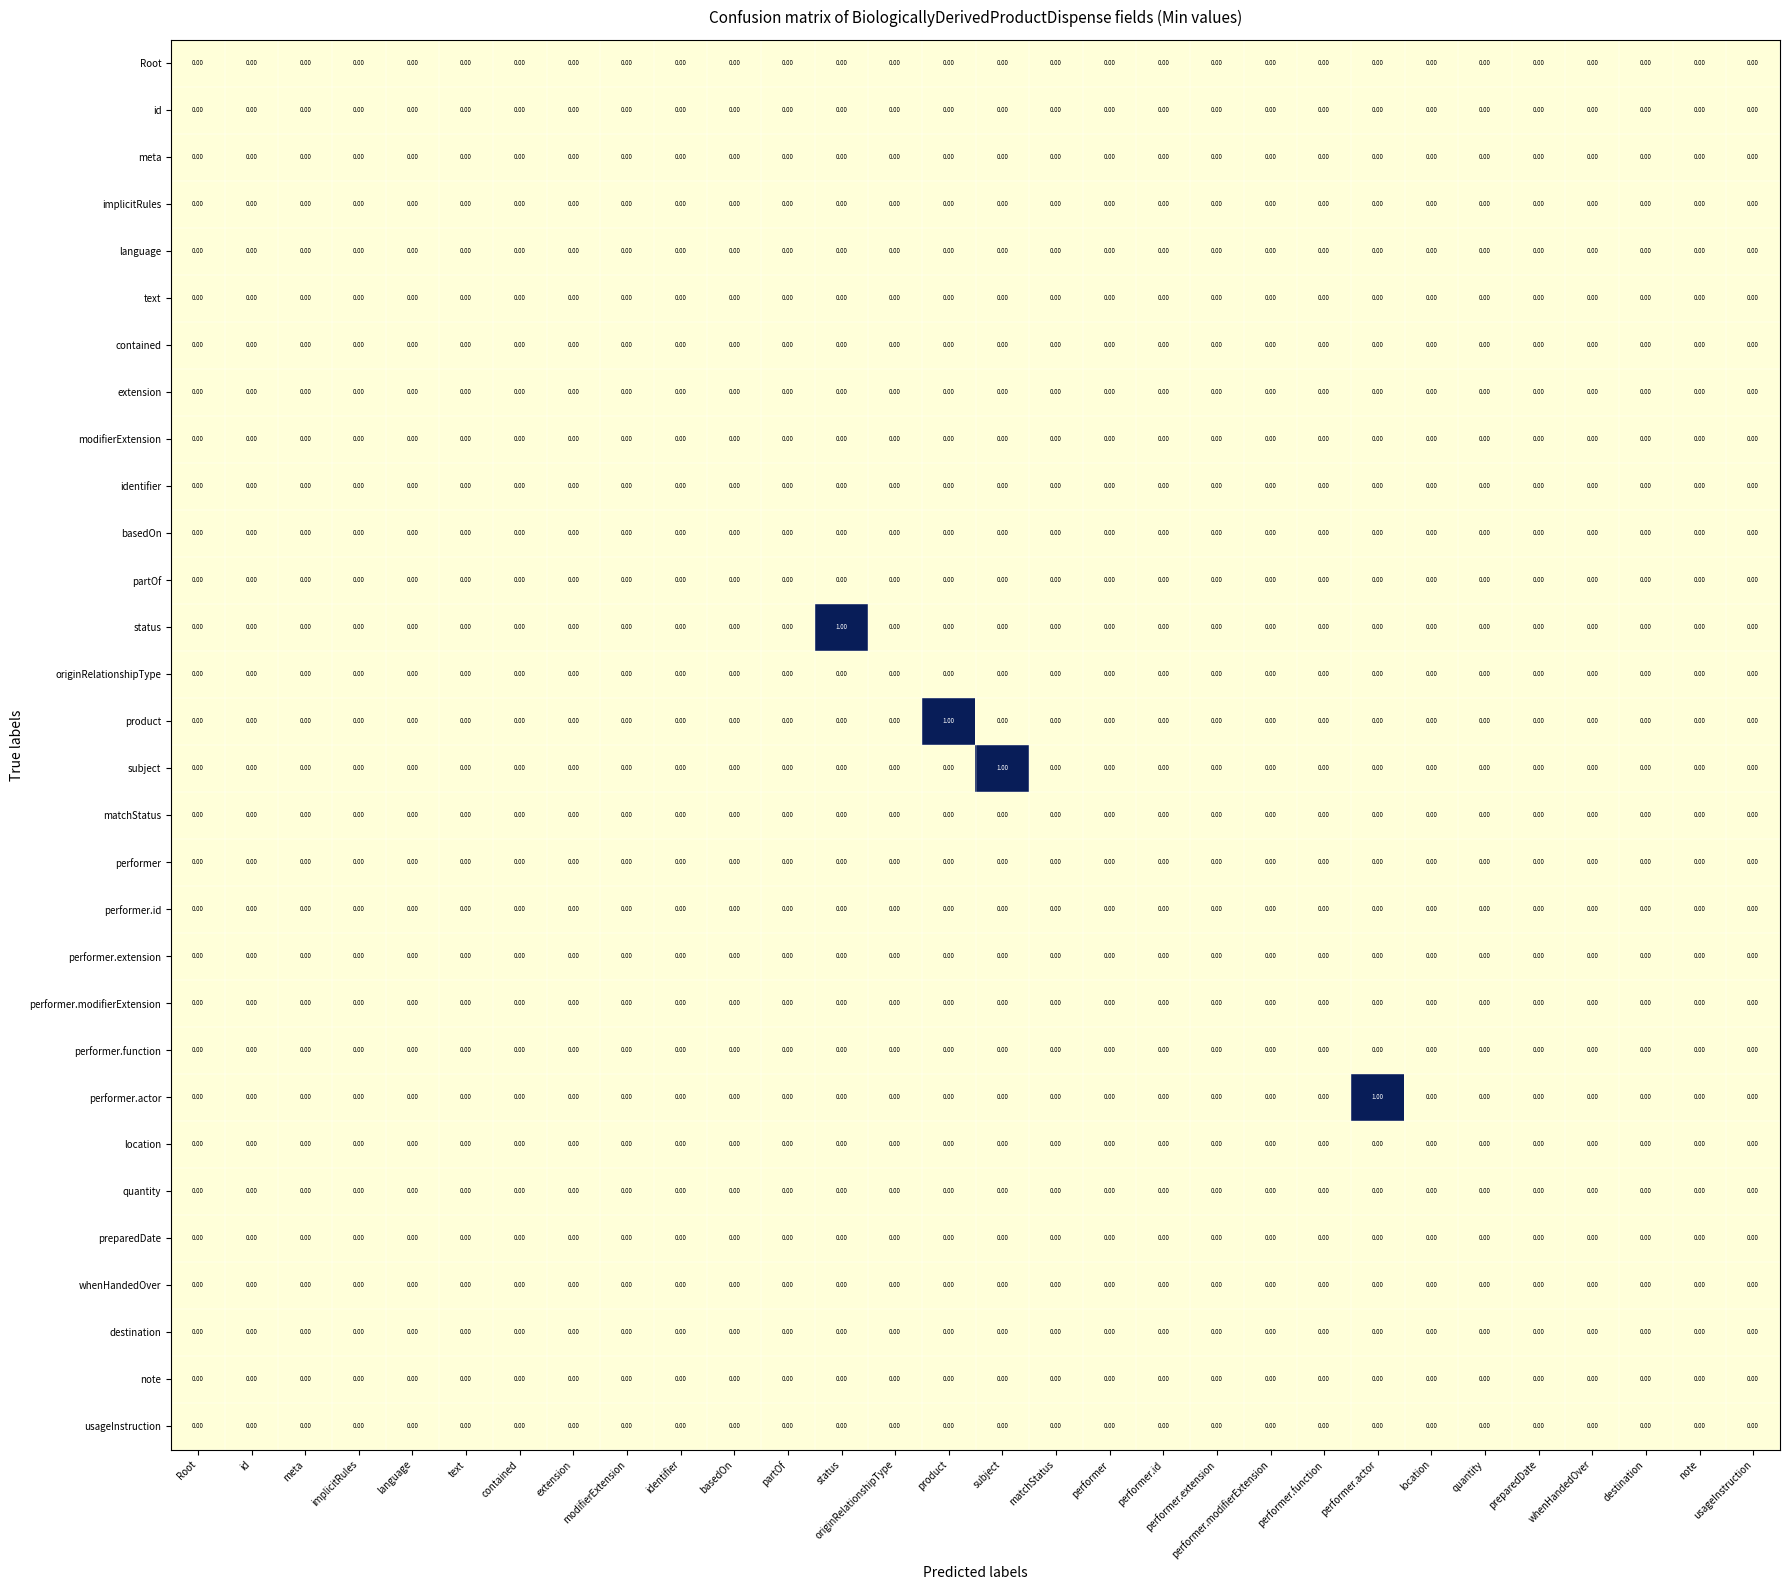

Between identifier and subject, which series saw the biggest shift?

subject